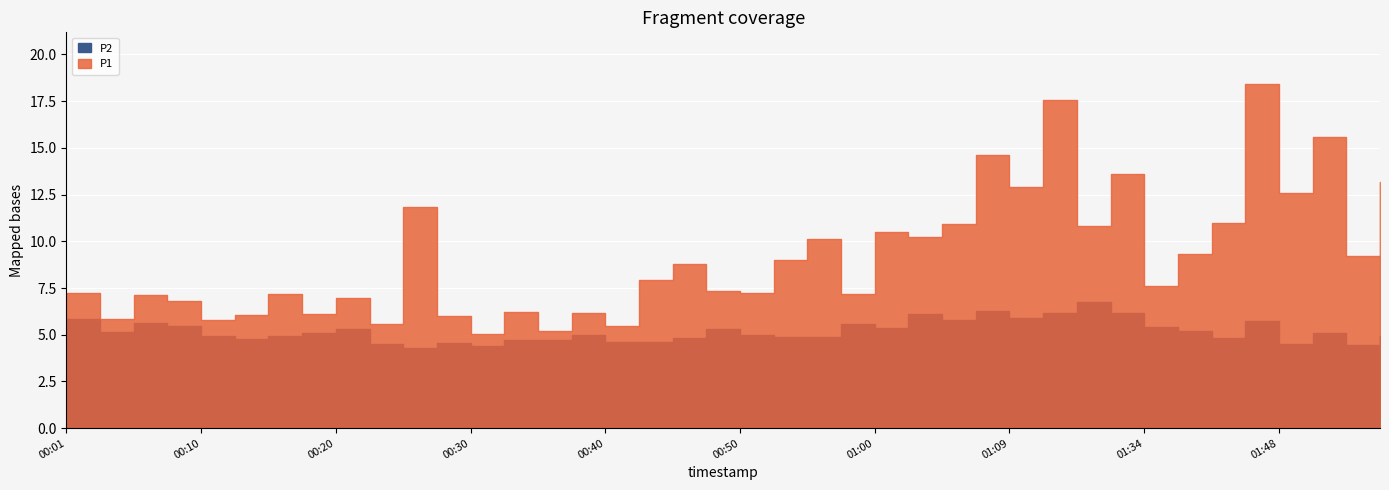

Is the value of P2 at 00:57 greater than the value of P1 at 01:05?

No